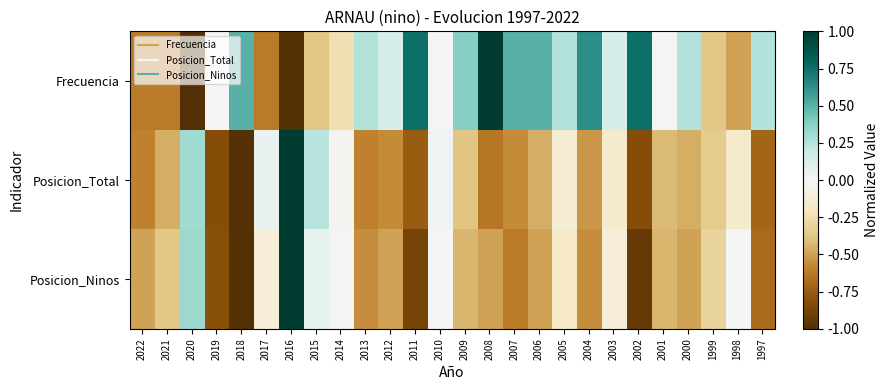

Which has a higher value, 1997 or 1998?

1997